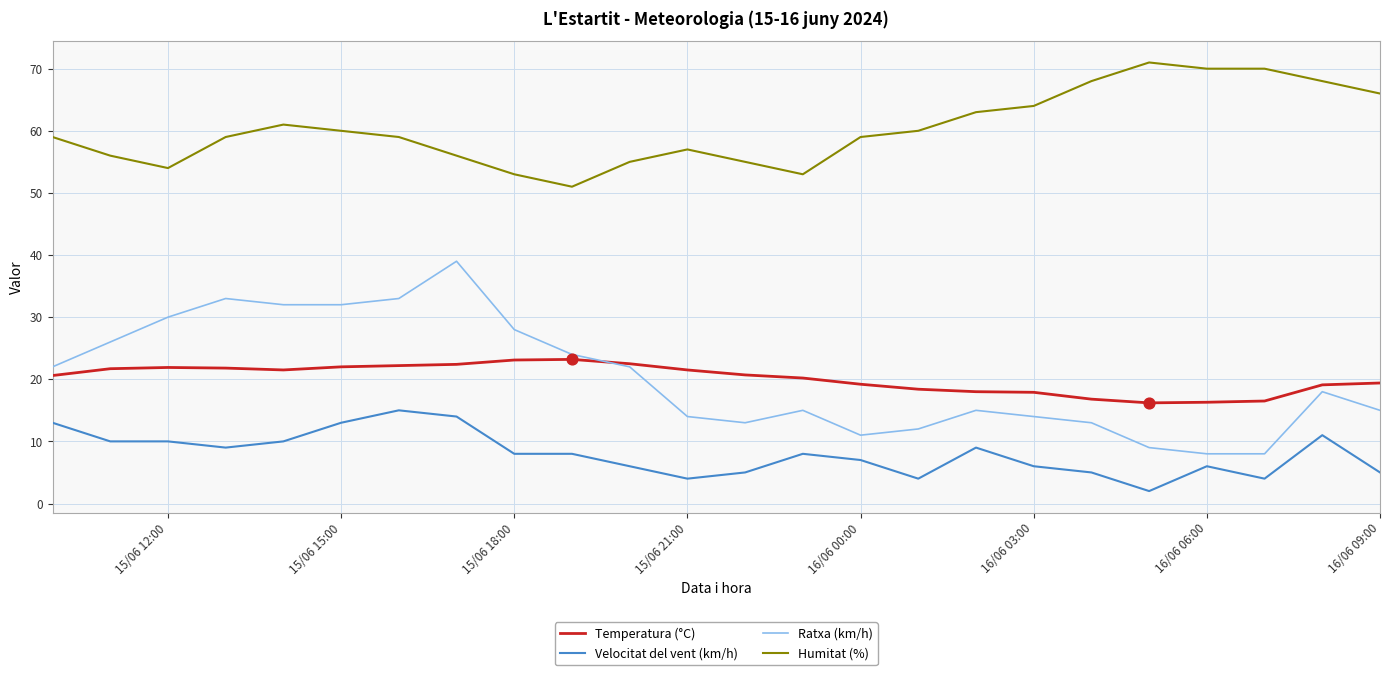

Which series contains the highest Y value?

Humitat (%)